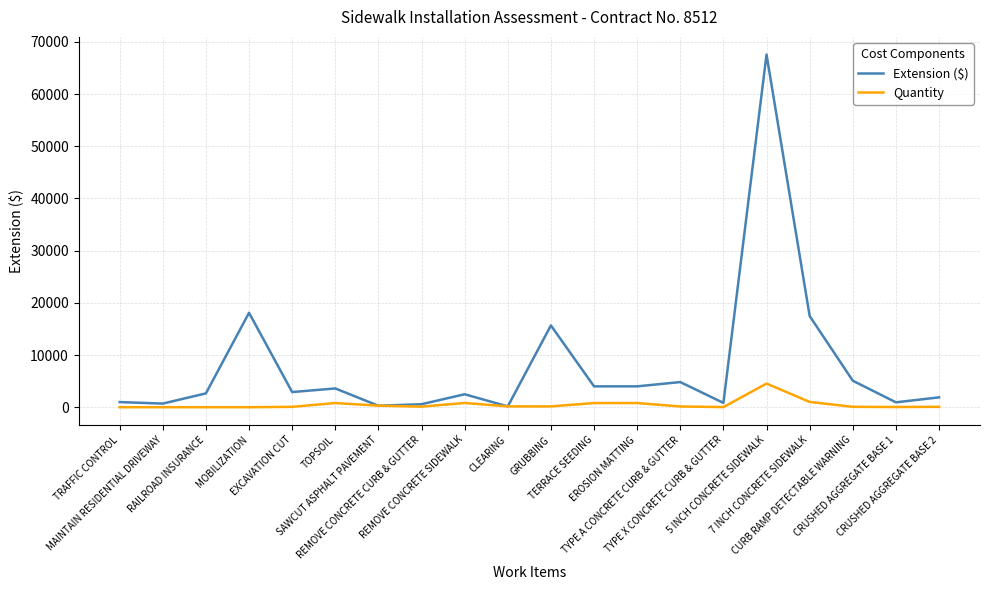

Is this an area chart (filled region under the line)?

No